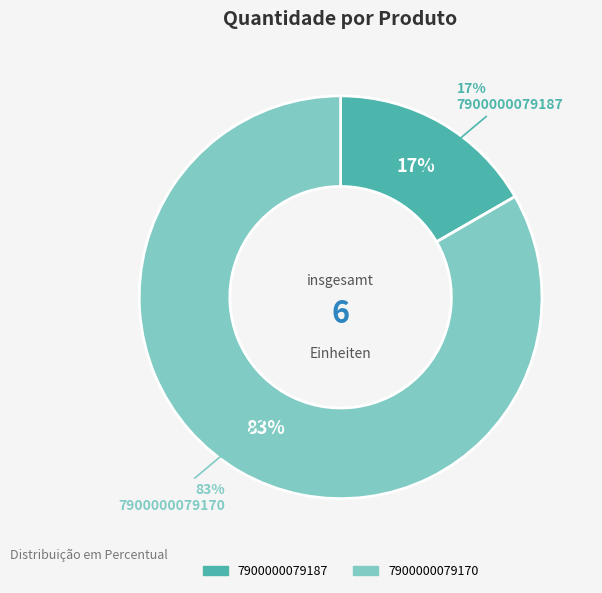

What is the change in value from 7900000079187 to 7900000079170?

+4